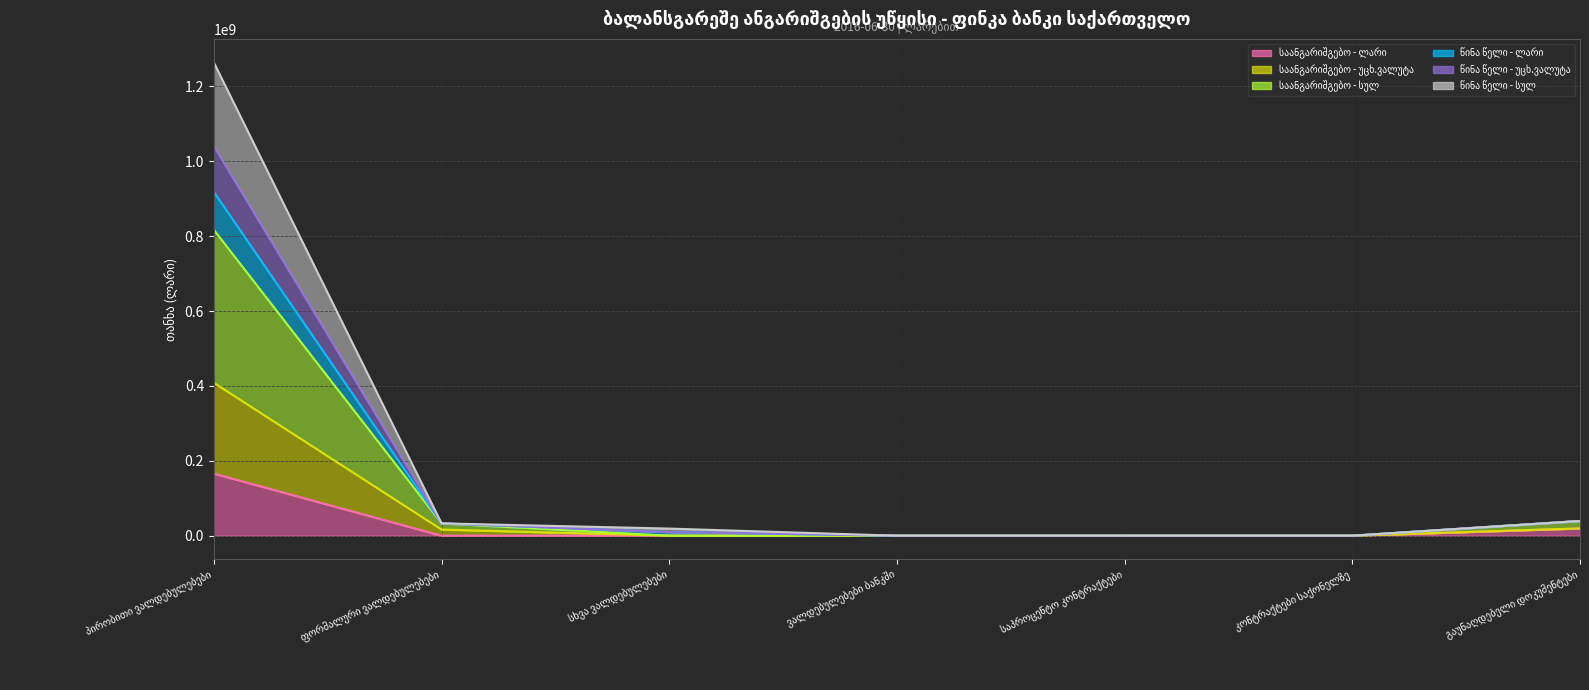

How many values in the წინა წელი - სულ series are below 102?

3